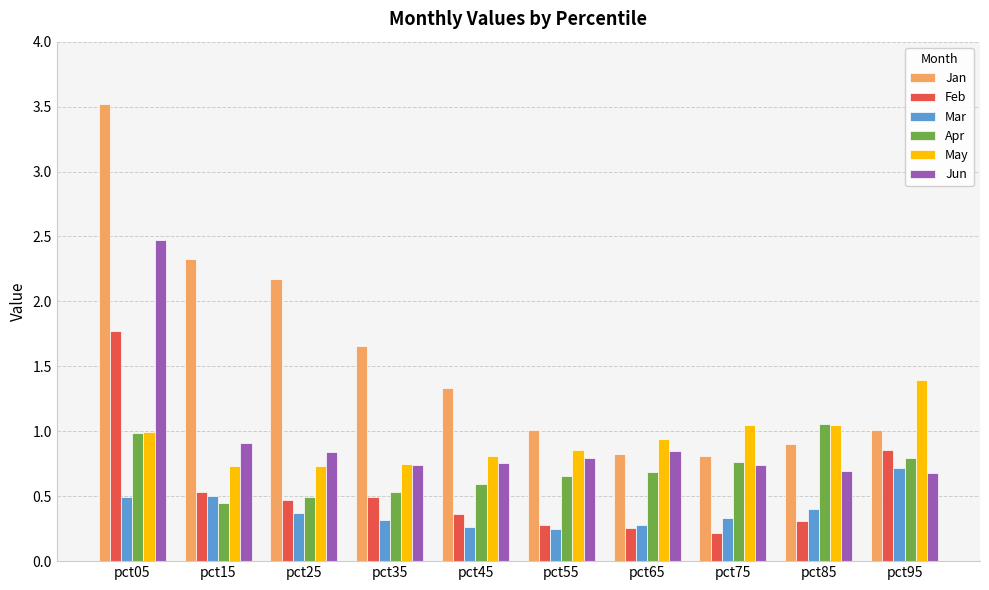

What are all the series names shown in the legend?

Jan, Feb, Mar, Apr, May, Jun